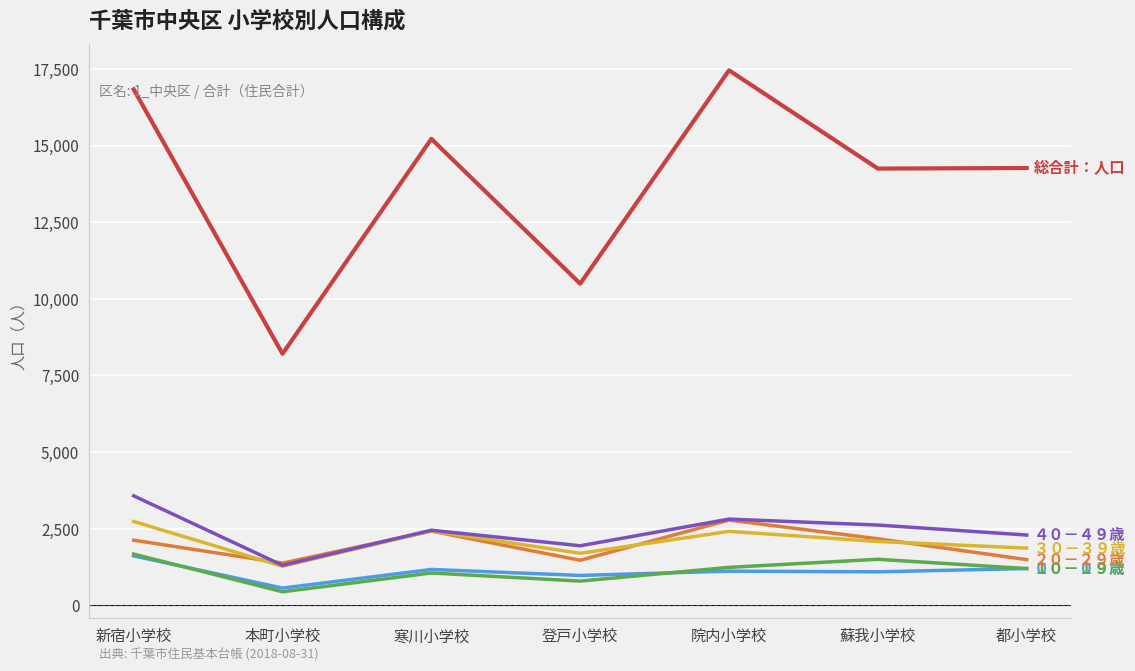

What is the spread (max minus min) of values at 都小学校?

13069